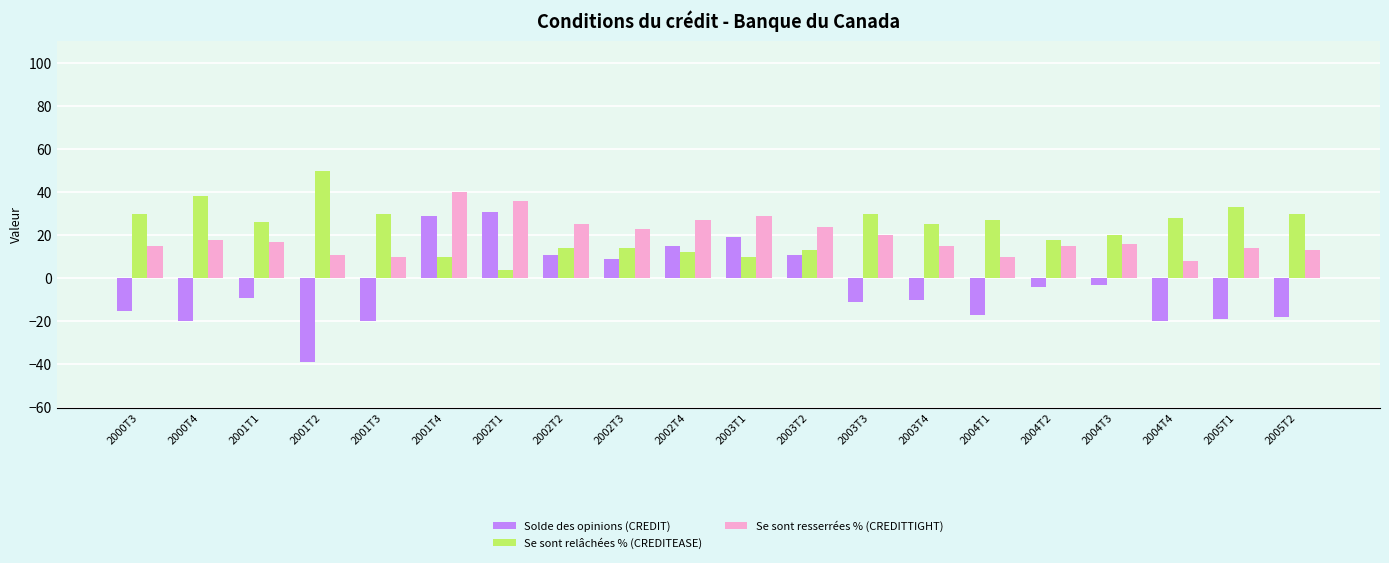

Which series changed the most between 2002T1 and 2005T2?

Solde des opinions (CREDIT)